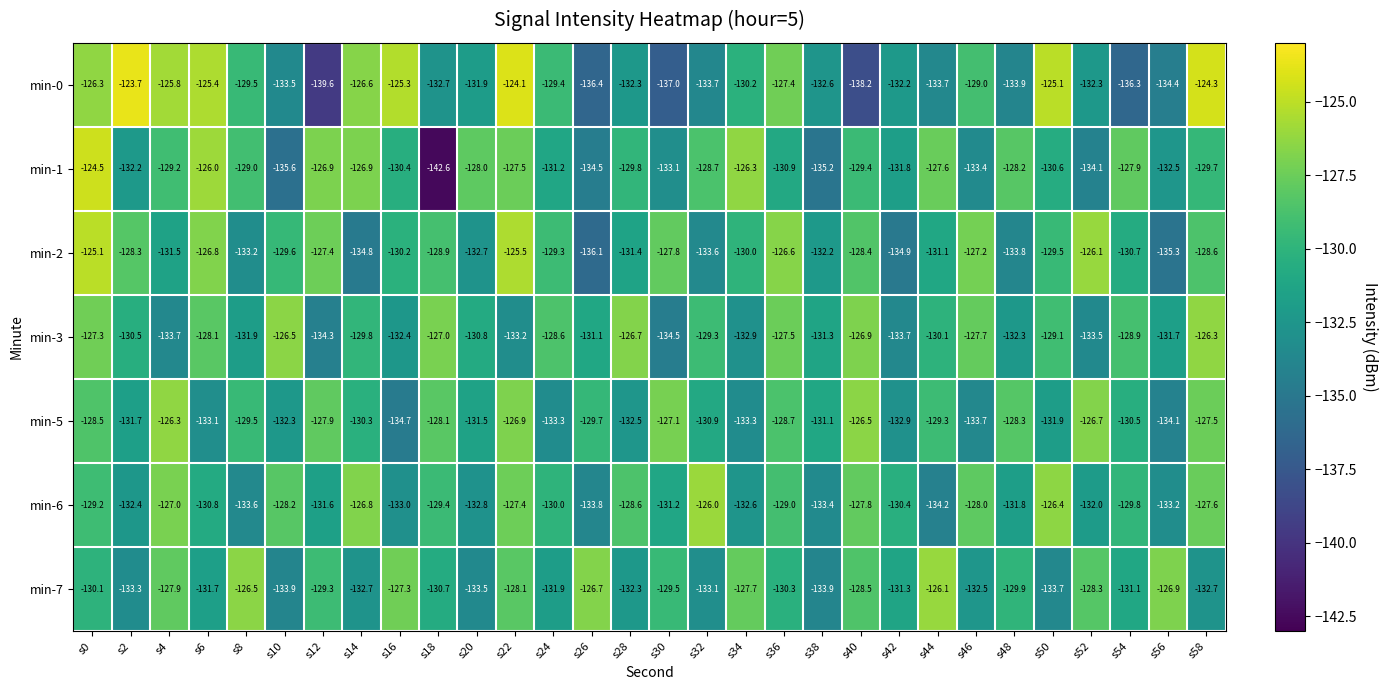

At which category is the sum across all series the highest?

s0